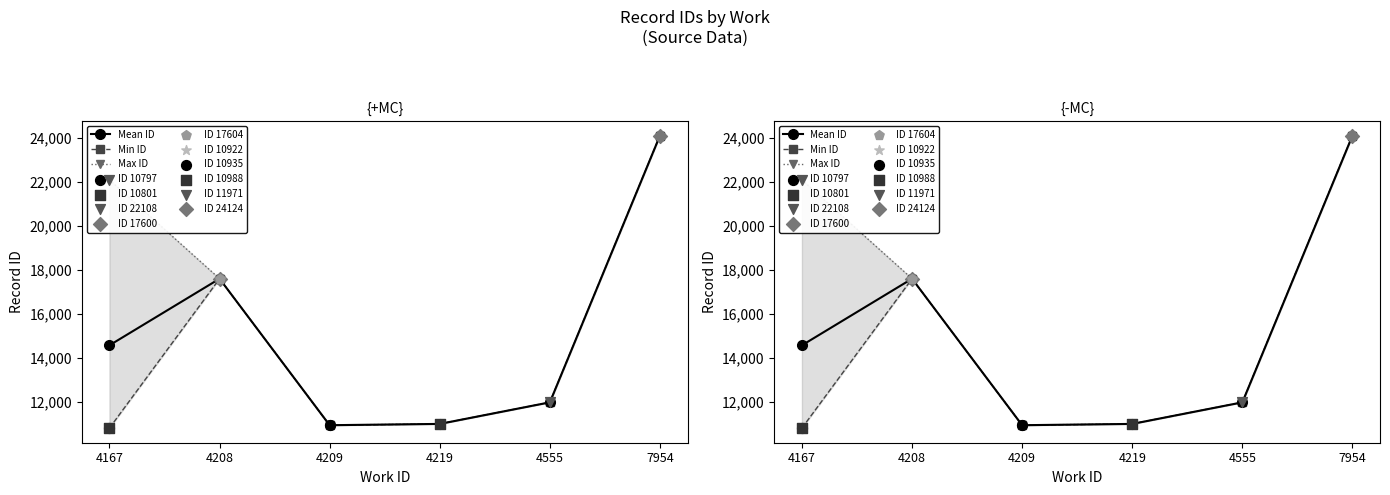

What is the total value across all series at 4209?

32785.5